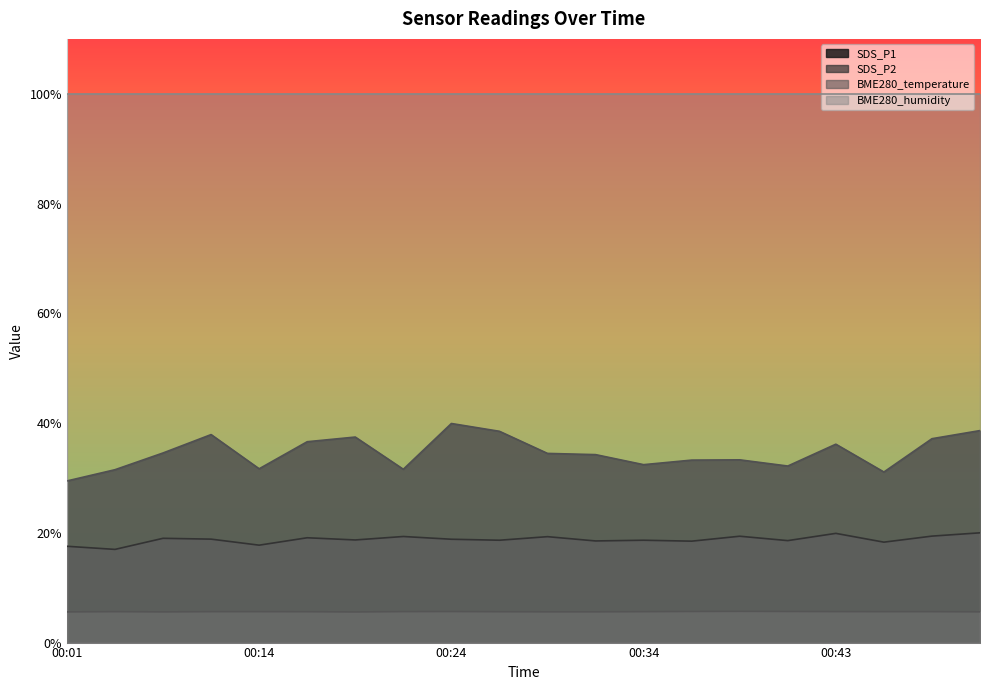

What is the sum of all SDS_P2 values?

375.2